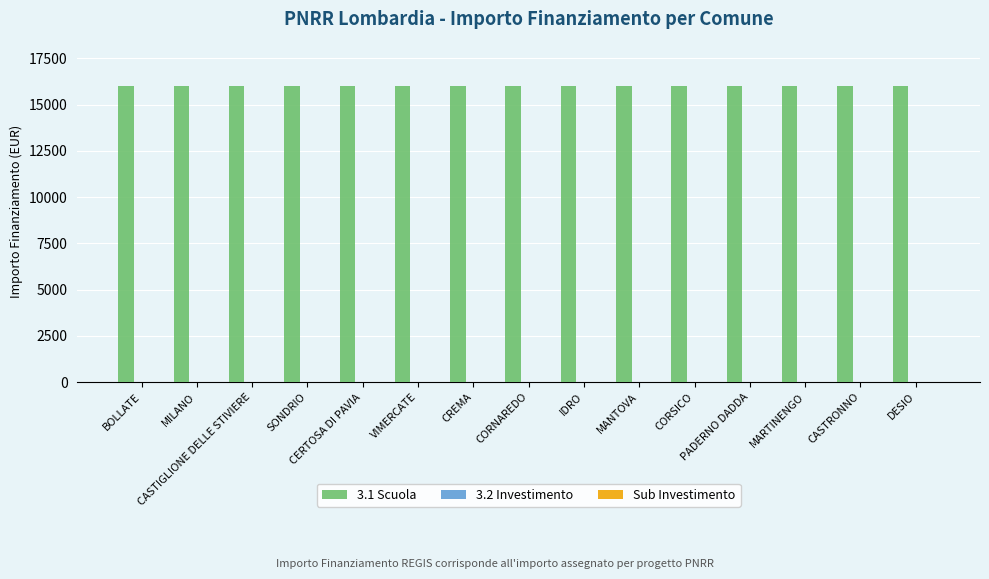

Which series has the largest total across all categories?

3.1 Scuola